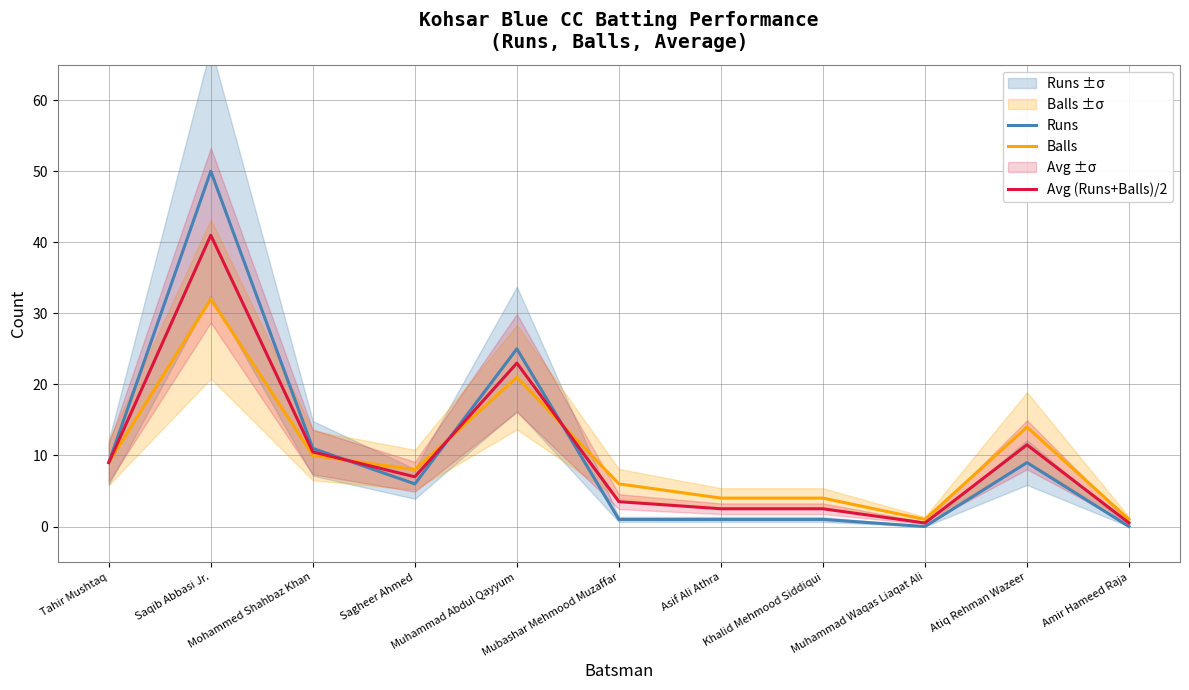

The value of Avg (Runs+Balls)/2 at Saqib Abbasi Jr. is 41.0. True or false?

True